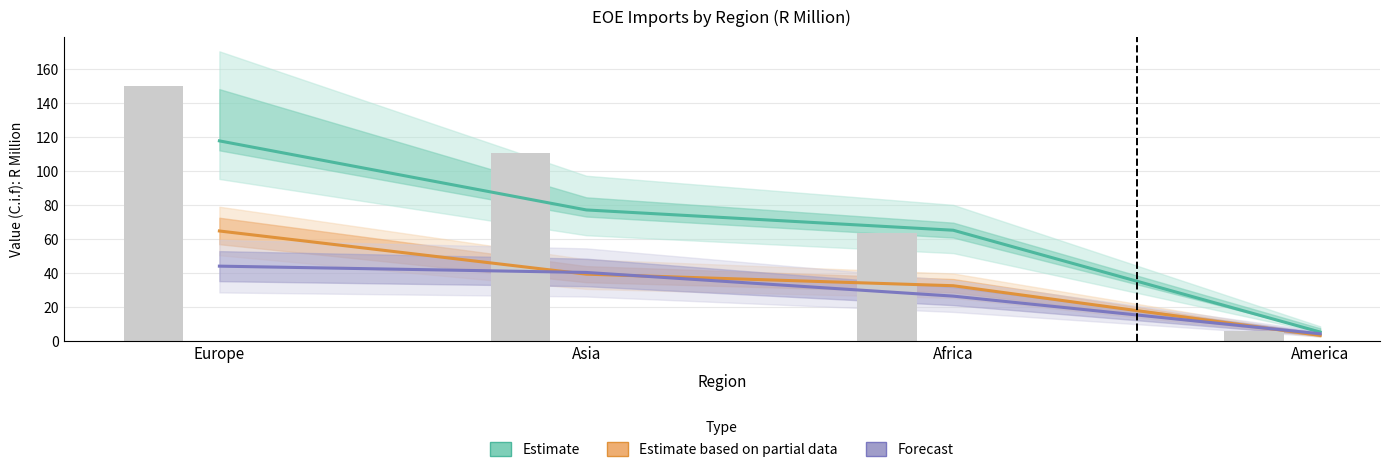

Reading right to left, extract all data points from this chart.

Estimate: America=5.4	Africa=65.2	Asia=77.1	Europe=117.7
Estimate based on partial data: America=3.4	Africa=32.6	Asia=39.4	Europe=64.8
Forecast: America=4.4	Africa=26.5	Asia=40.4	Europe=44.1